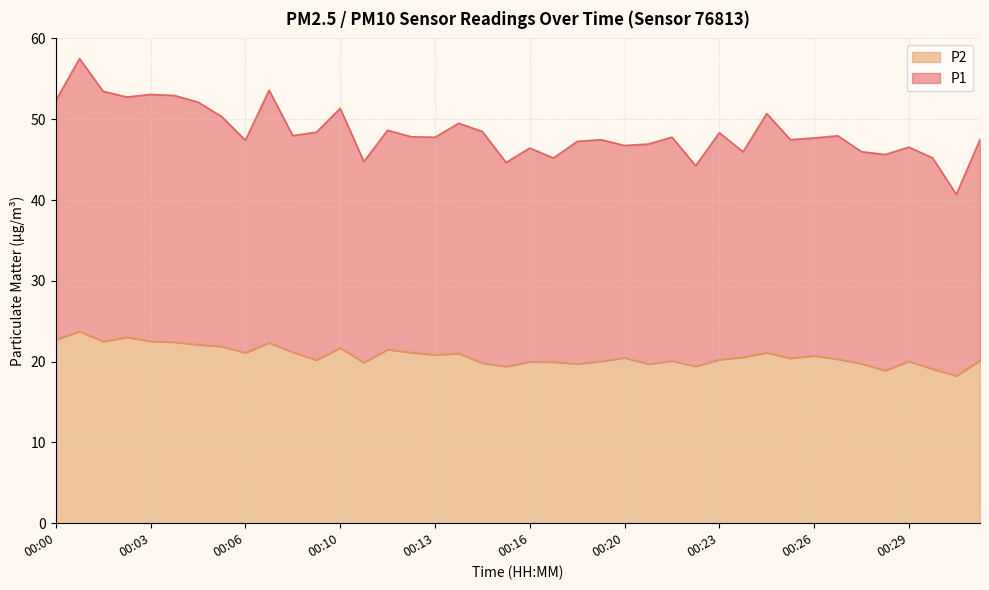

The P2 series shows 22.5 at 00:03. True or false?

True